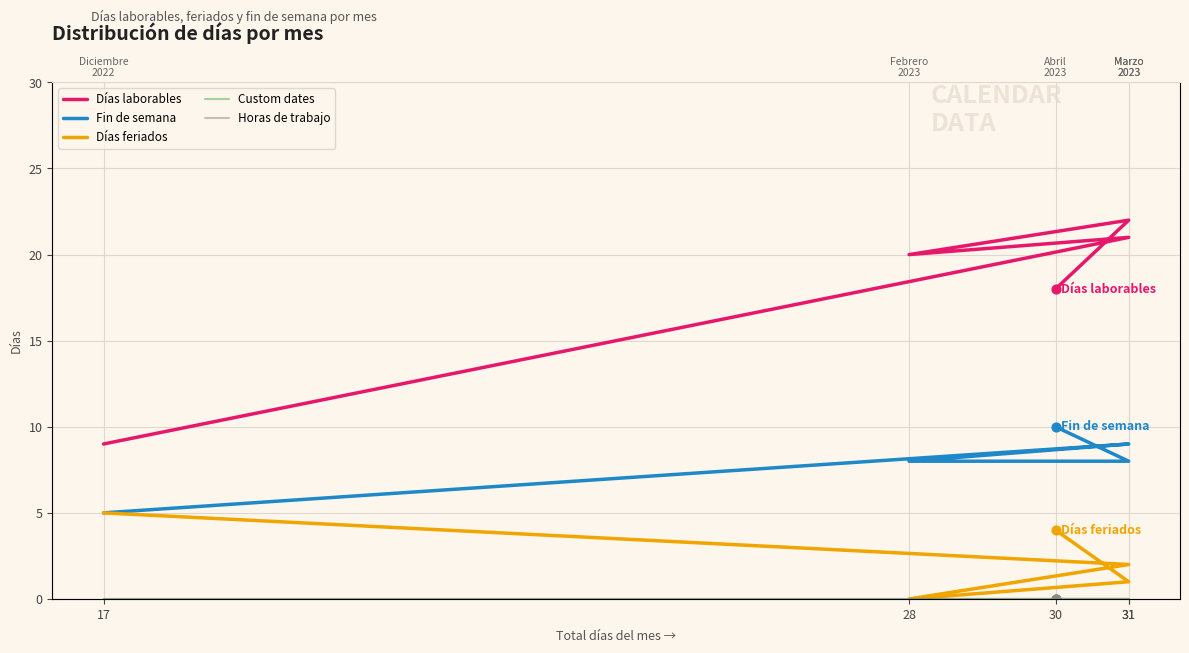

What is the total value across all series at 31?

32